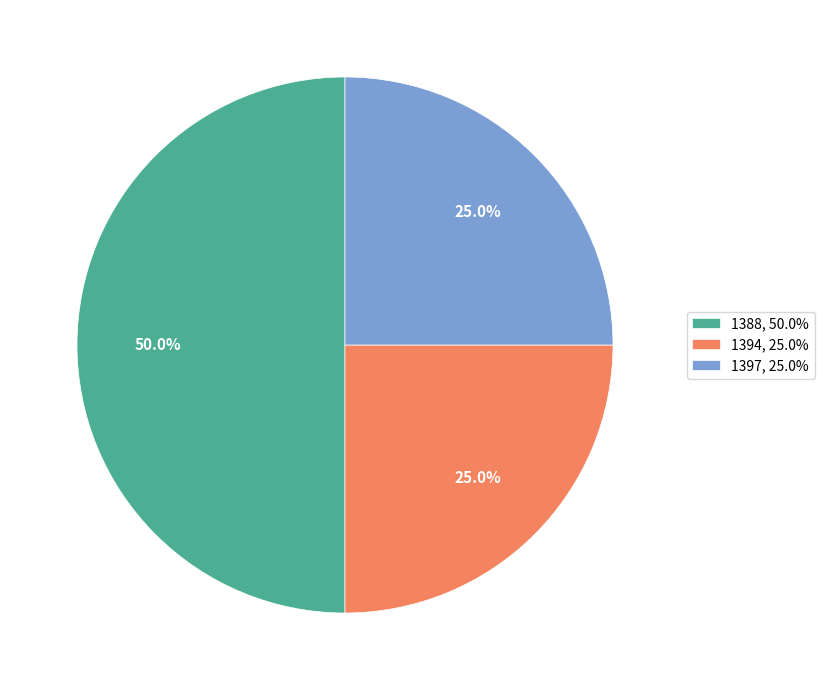

The 1388 slice represents 50% of the pie. True or false?

True